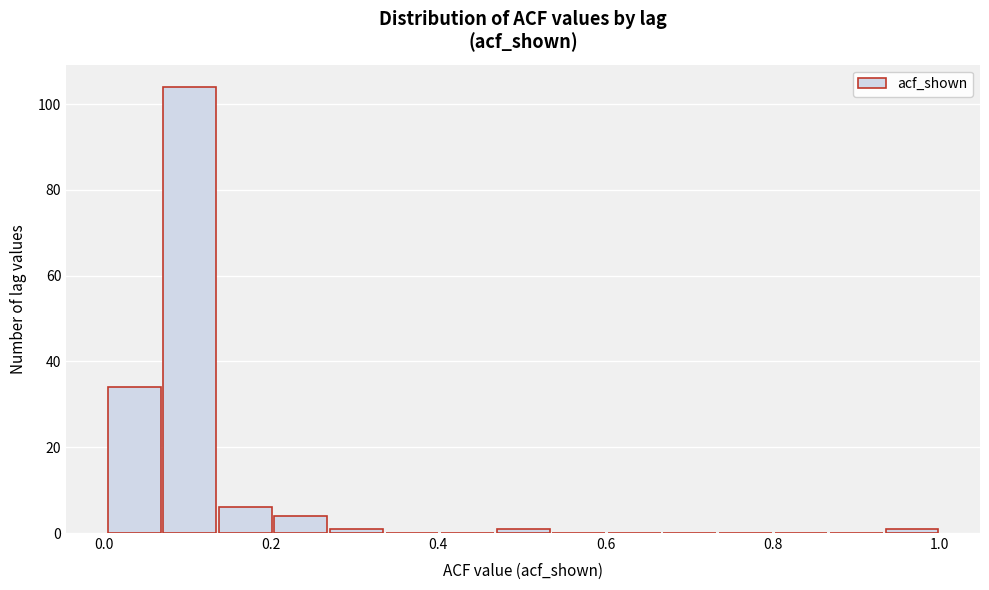

Around what value on the x-axis is the tallest bar? Give the approximate position of its centre, as read against the axis.

0.10